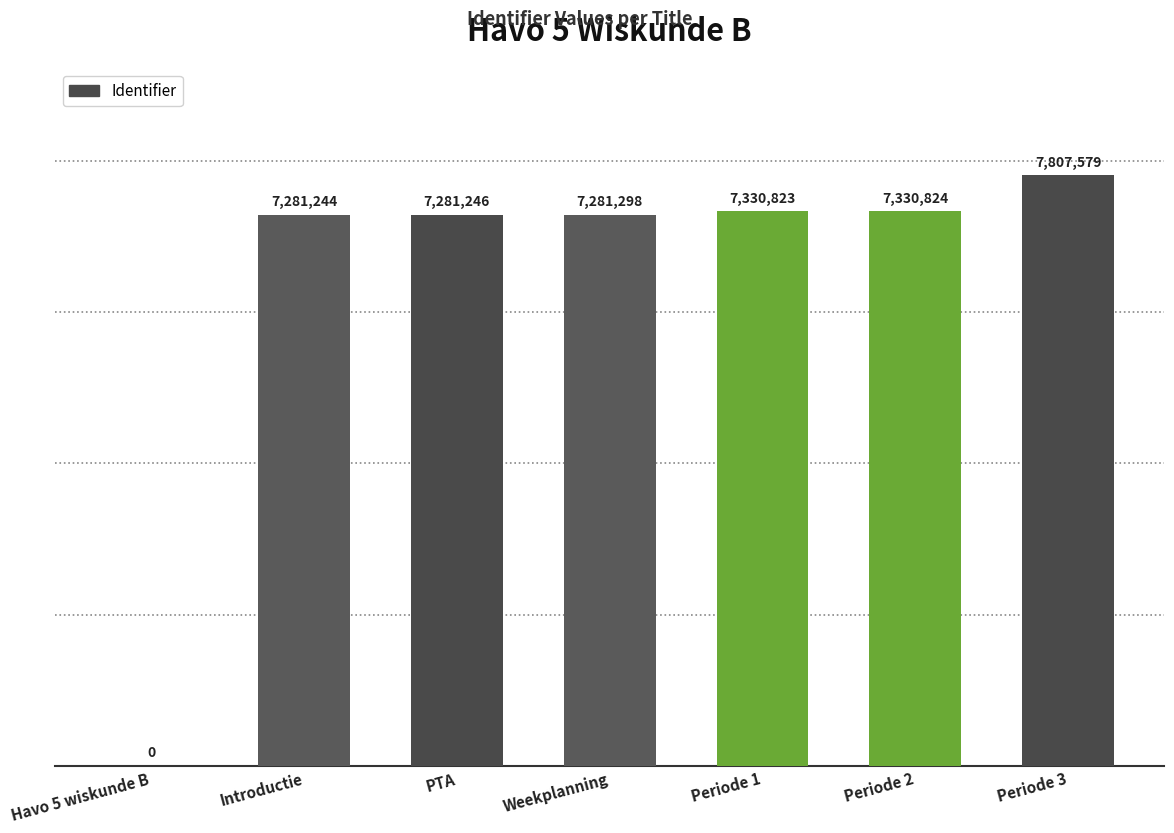

Is it true that the value at Introductie is 4215402?

False